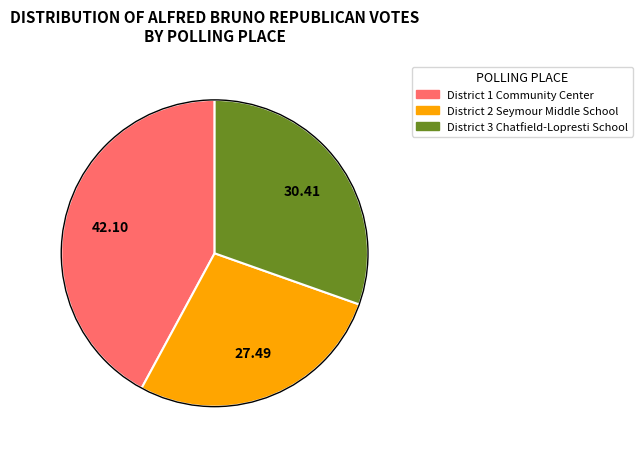

Rank the categories by value from highest to lowest.

District 1 Community Center, District 3 Chatfield-Lopresti School, District 2 Seymour Middle School